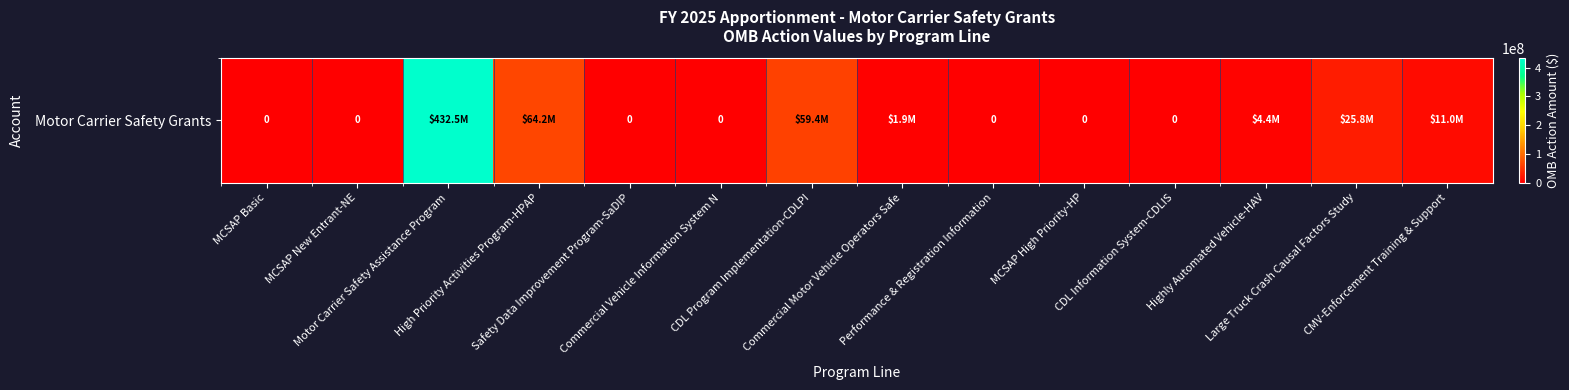

Where is the data nearest to the value 216250000?

High Priority Activities Program-HPAP